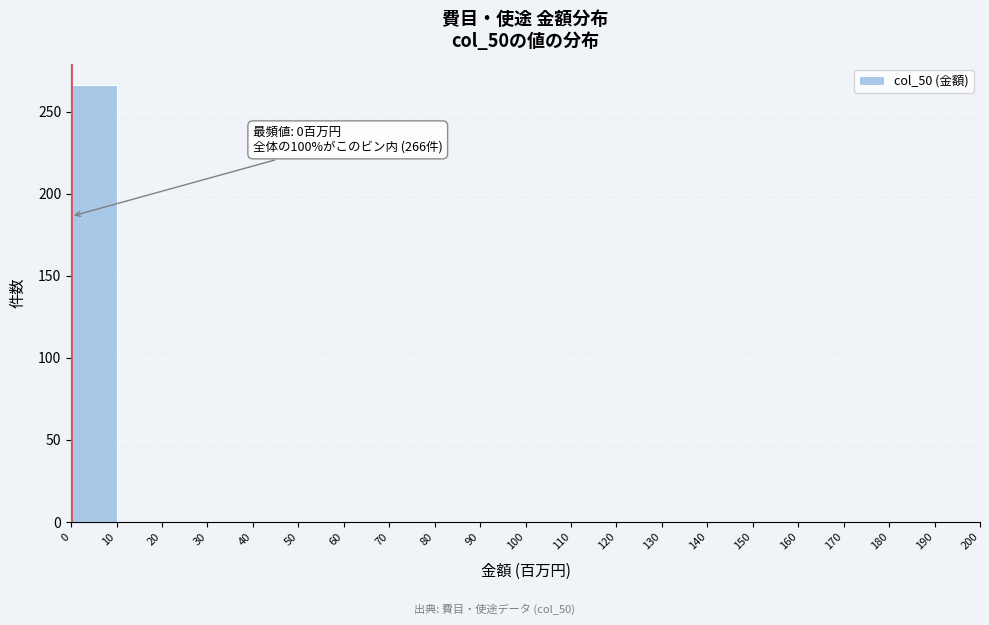

Which range on the x-axis has the tallest bar?

0 to 10